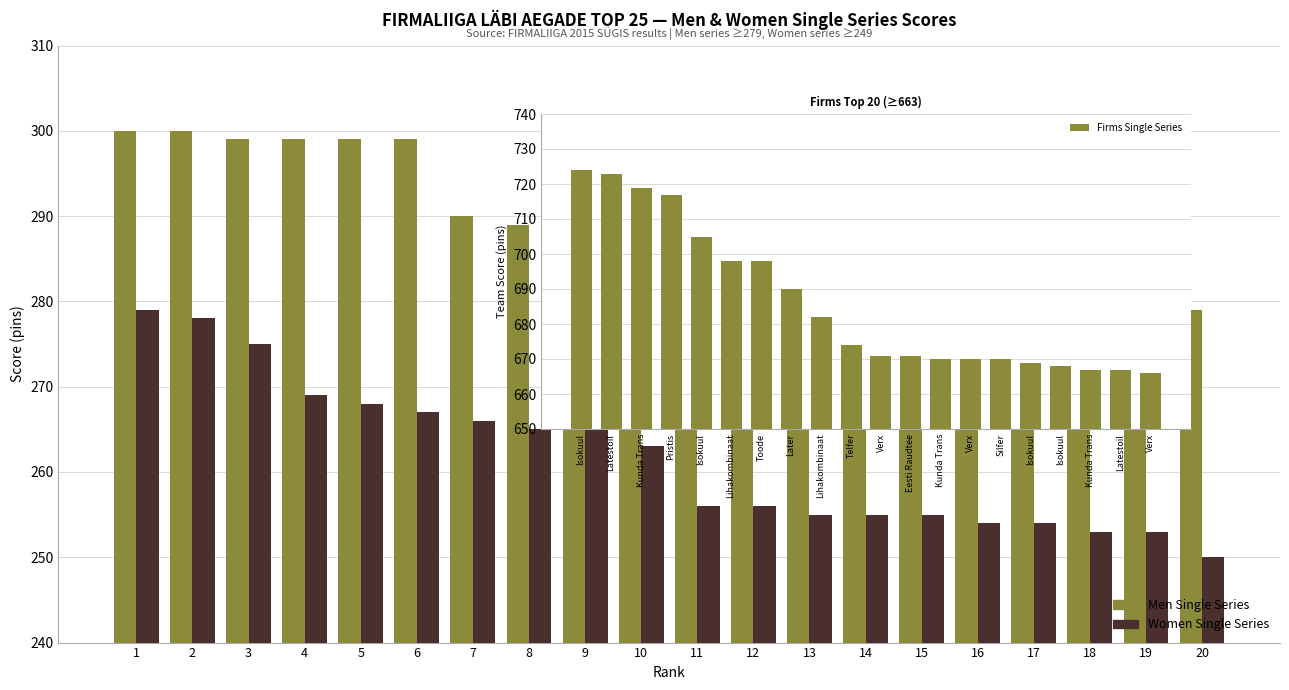

What is the total value across all series at 12?

1207